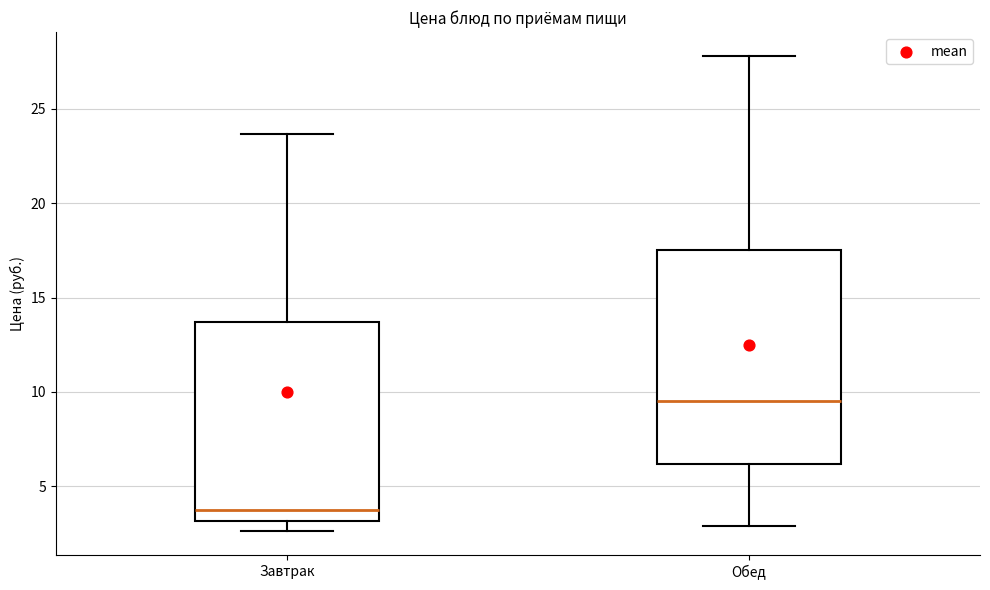

Which box's median line is the highest?

Обед